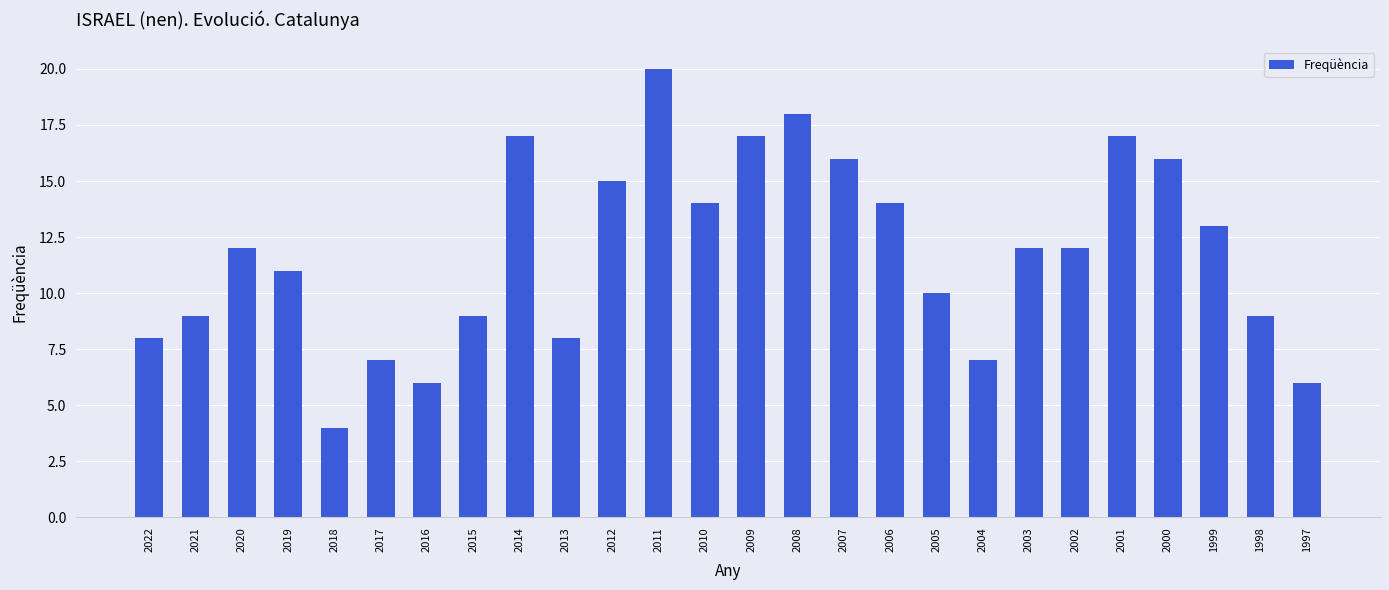

At which category does the chart reach its minimum across all series?

2018